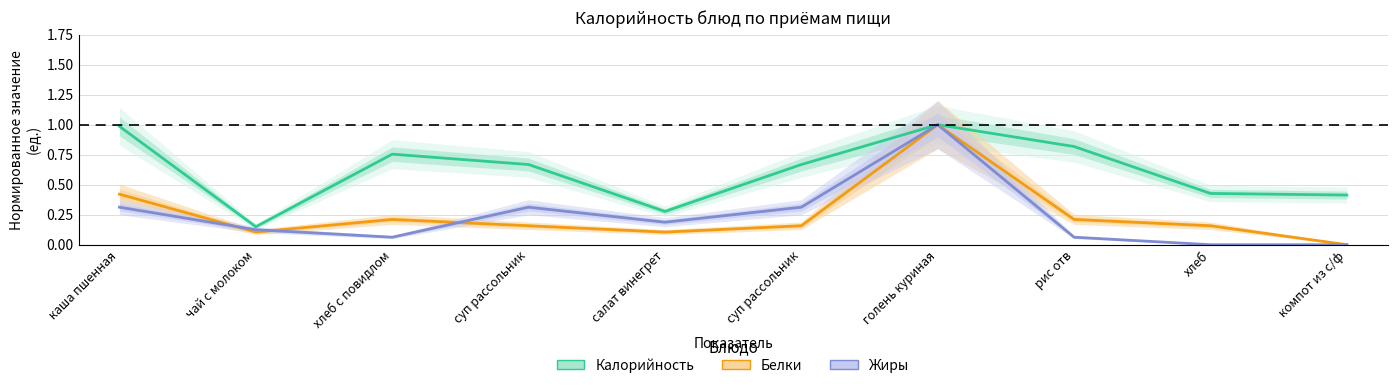

At which category is the sum across all series the highest?

голень куриная